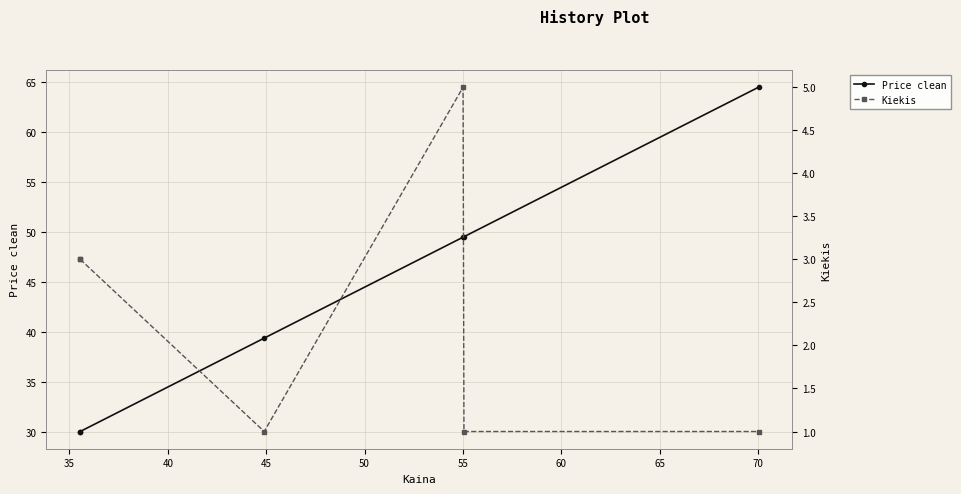

What is the sum of all Price clean values?

262.8